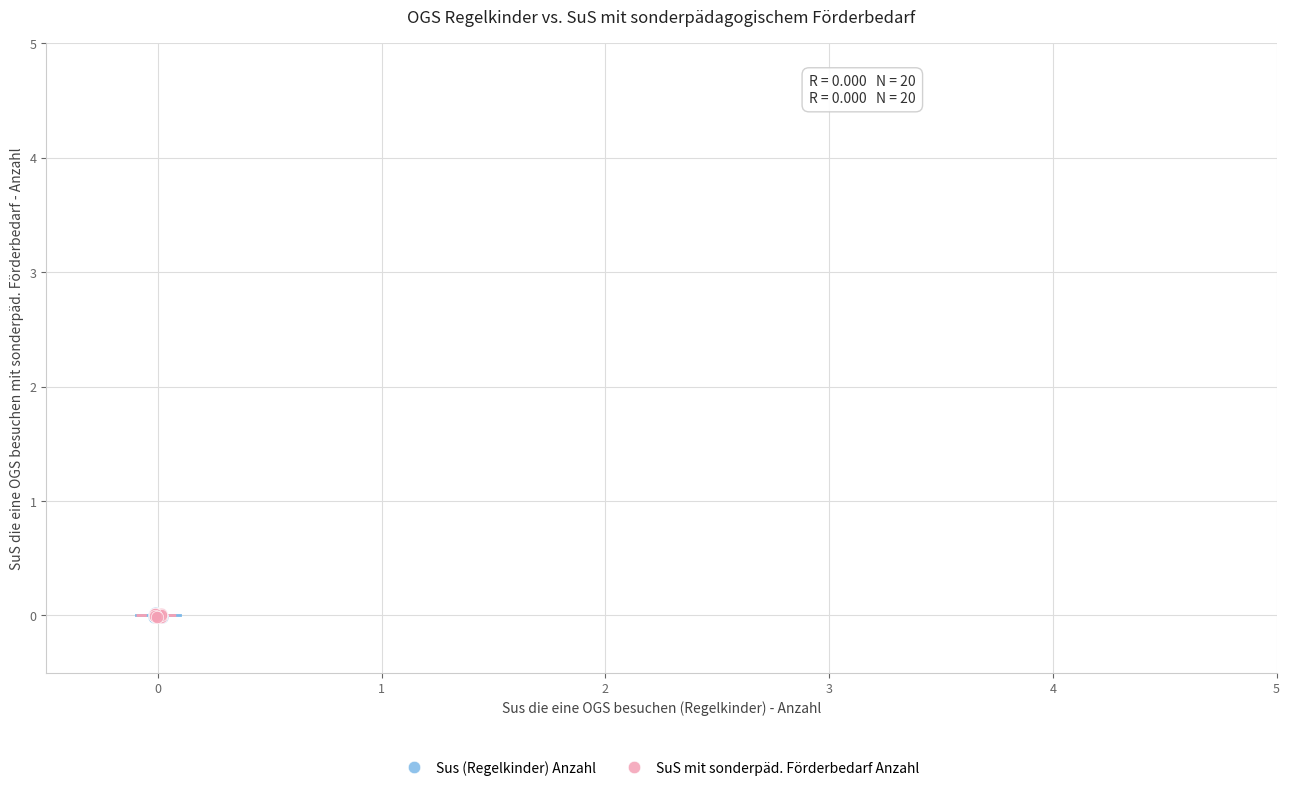

What are all the series names shown in the legend?

Sus (Regelkinder) Anzahl, SuS mit sonderpäd. Förderbedarf Anzahl